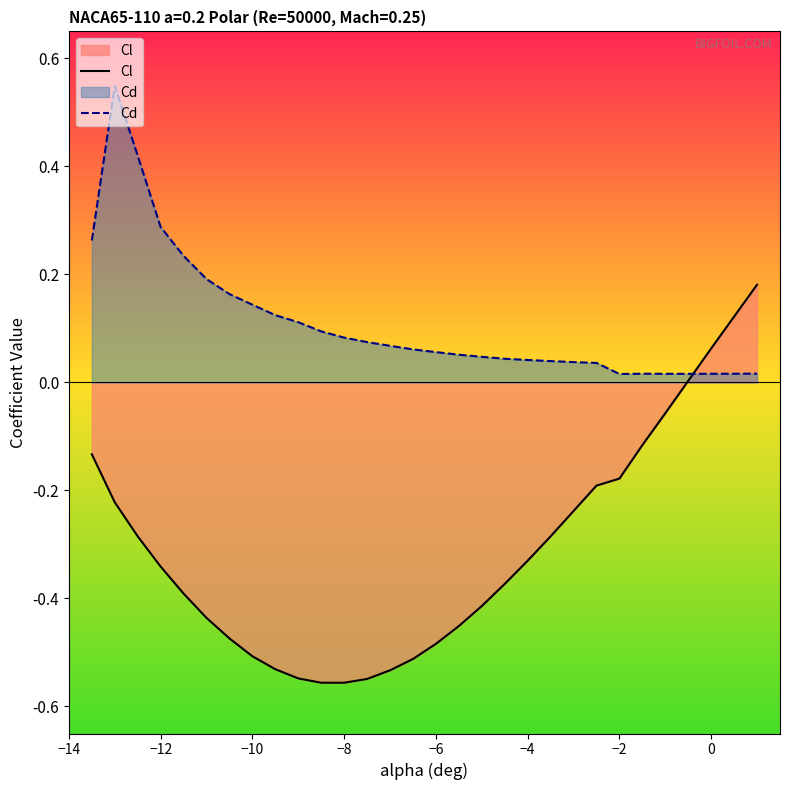

List the series in order of their peak value, highest first.

Cd, Cl